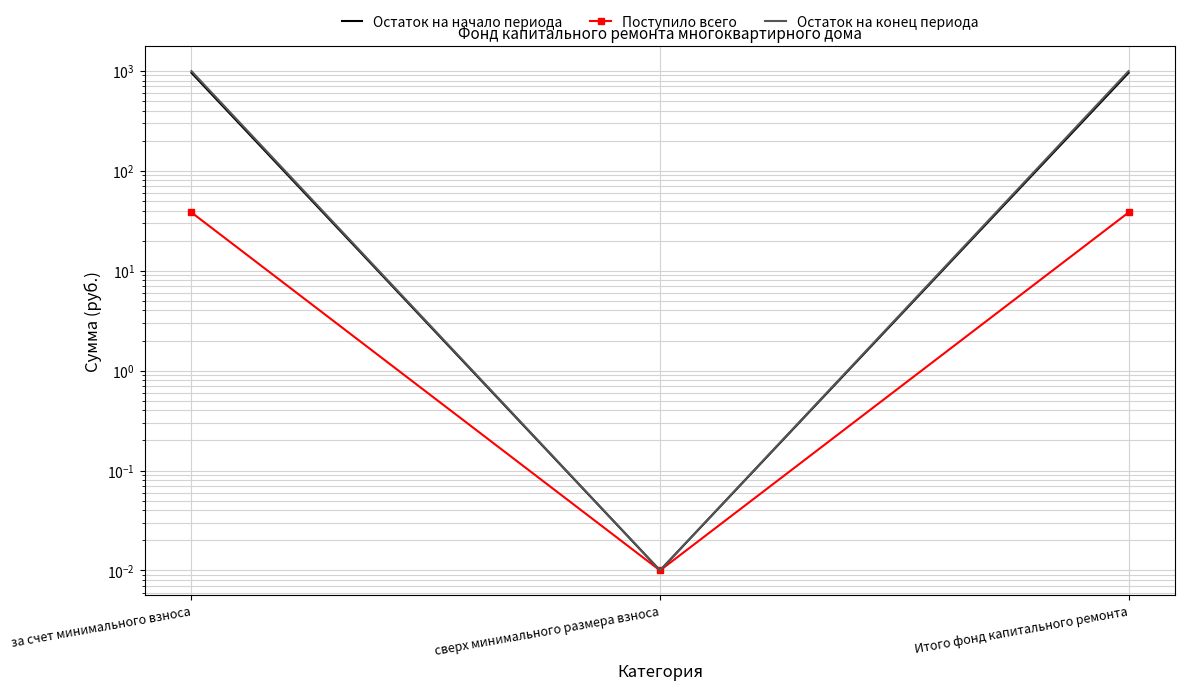

Where does the Поступило всего series first go above 38?

за счет минимального взноса